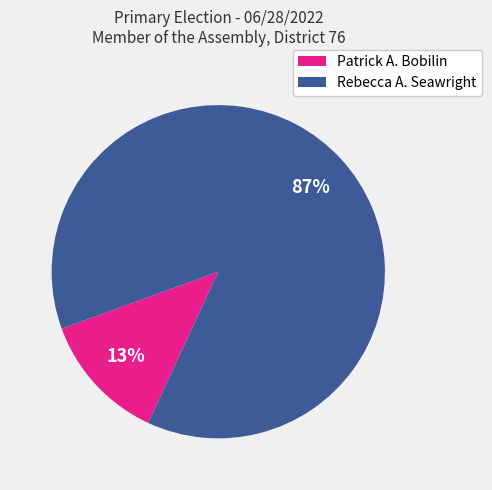

Combined, do Rebecca A. Seawright and Patrick A. Bobilin account for over 50%?

Yes